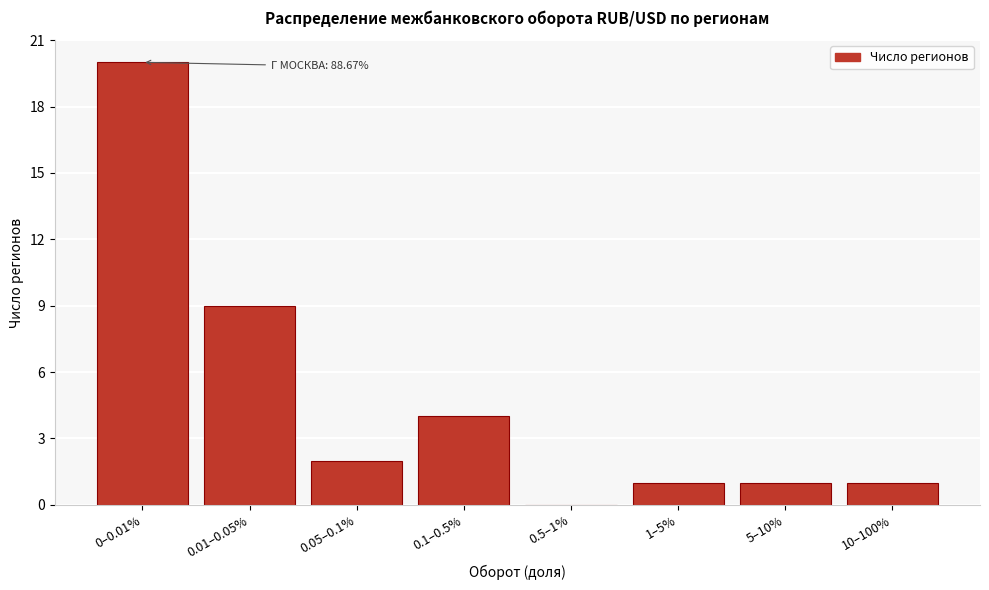

Reading right to left, list all the values displayed in this chart.

10–100%=1	5–10%=1	1–5%=1	0.5–1%=0	0.1–0.5%=4	0.05–0.1%=2	0.01–0.05%=9	0–0.01%=20